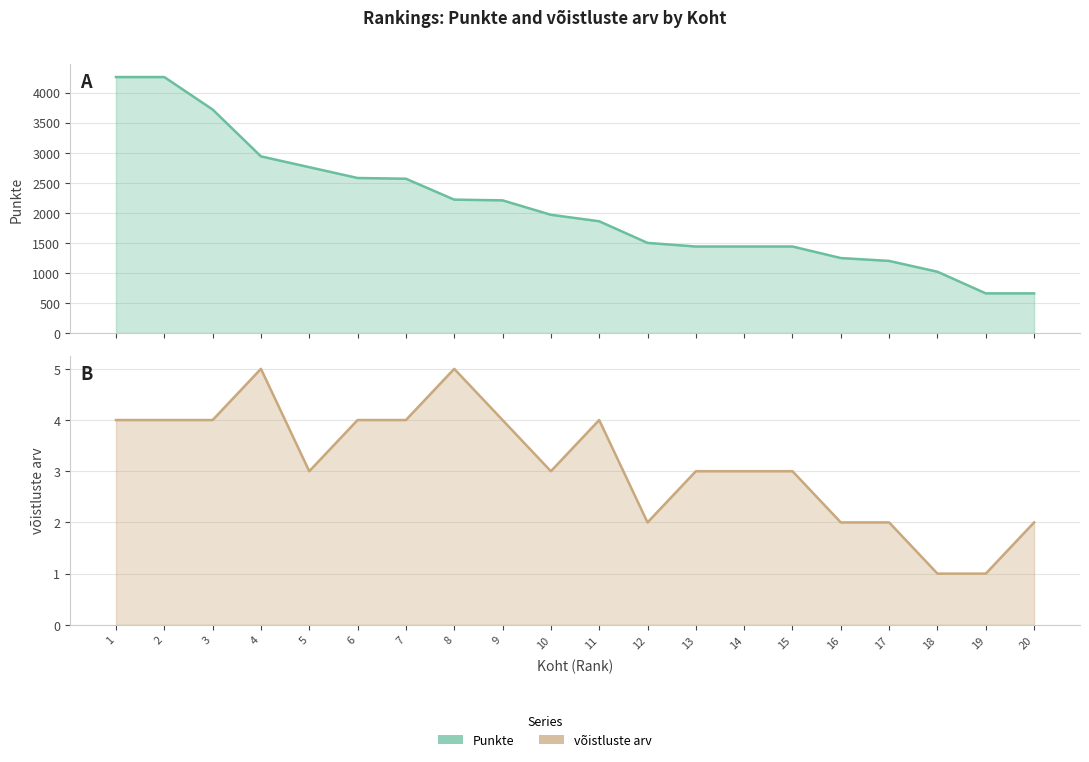

What is the greatest value displayed?

4260